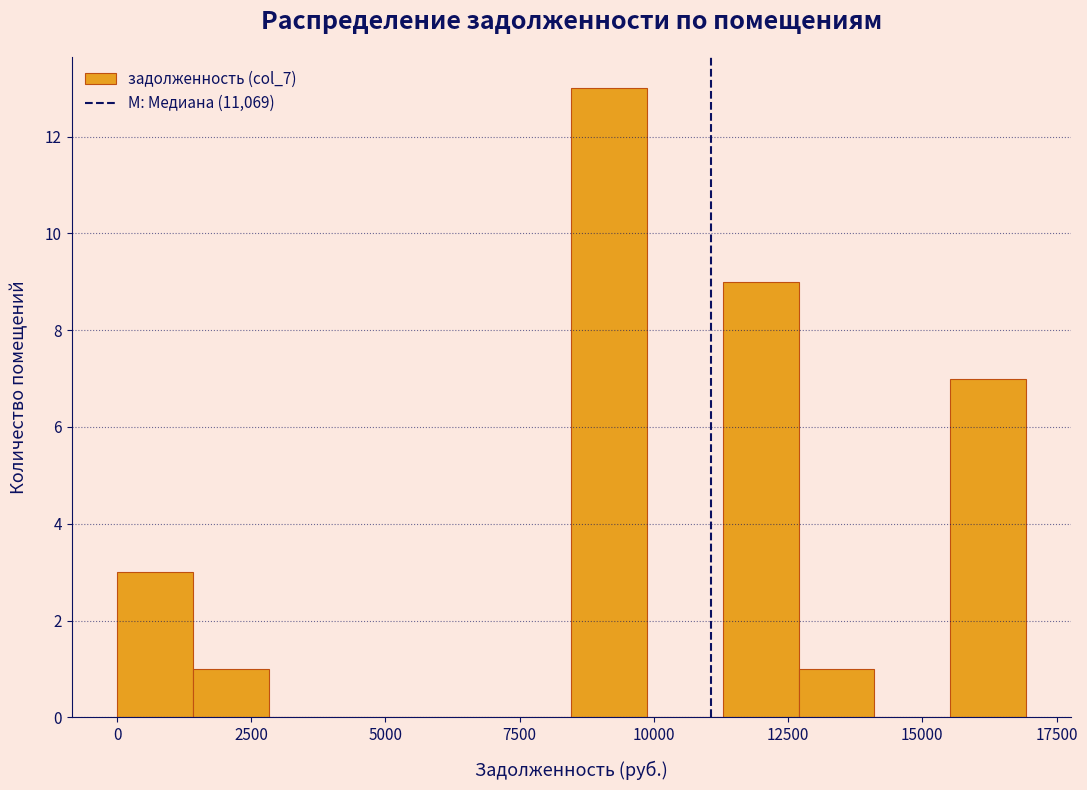

Around what value on the x-axis is the tallest bar? Give the approximate position of its centre, as read against the axis.

9000